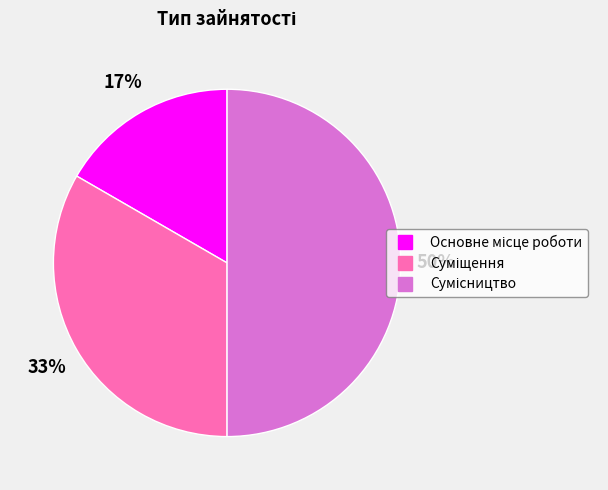

To the nearest percent, what is the difference between the largest and smallest slice percentages?

33%